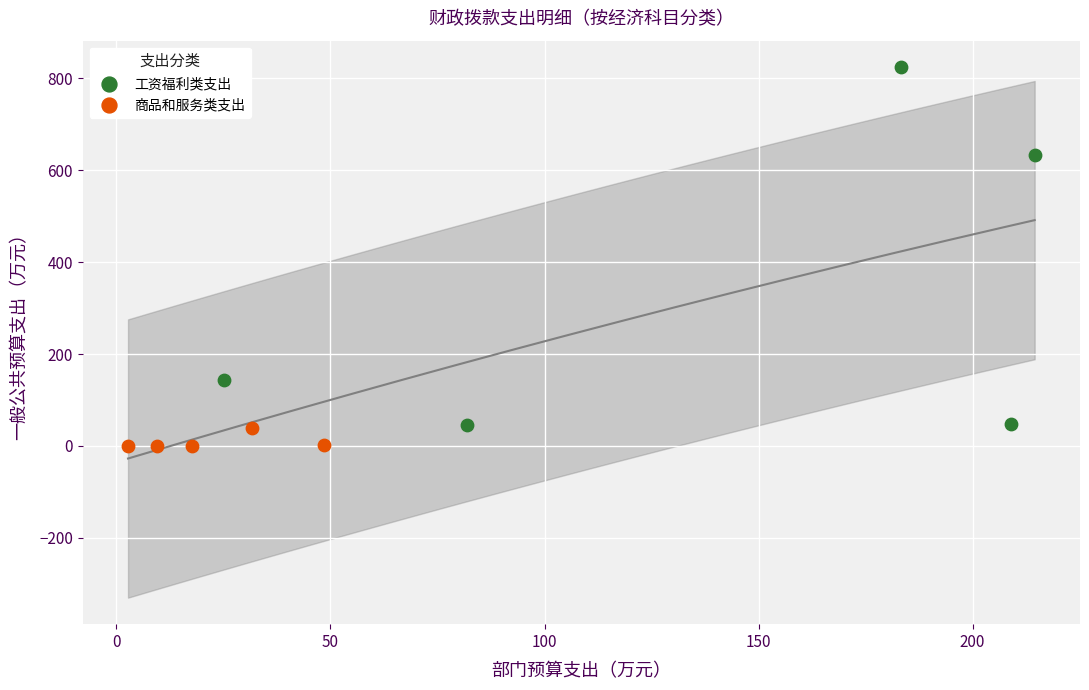

Which series has the largest Y range (max minus min)?

工资福利类支出